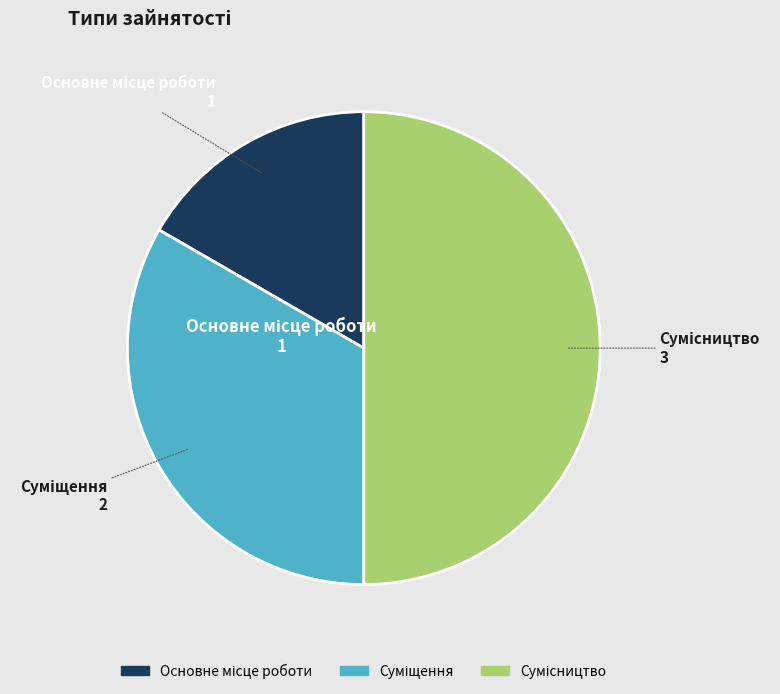

Is there a majority slice in this chart?

No